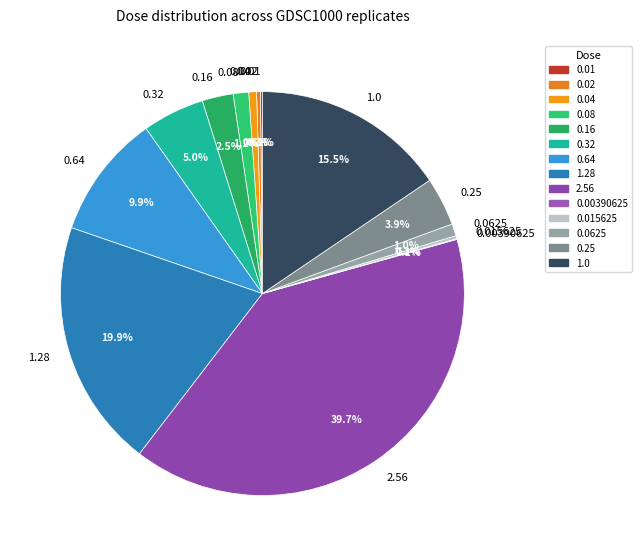

Which slice is the largest?

2.56